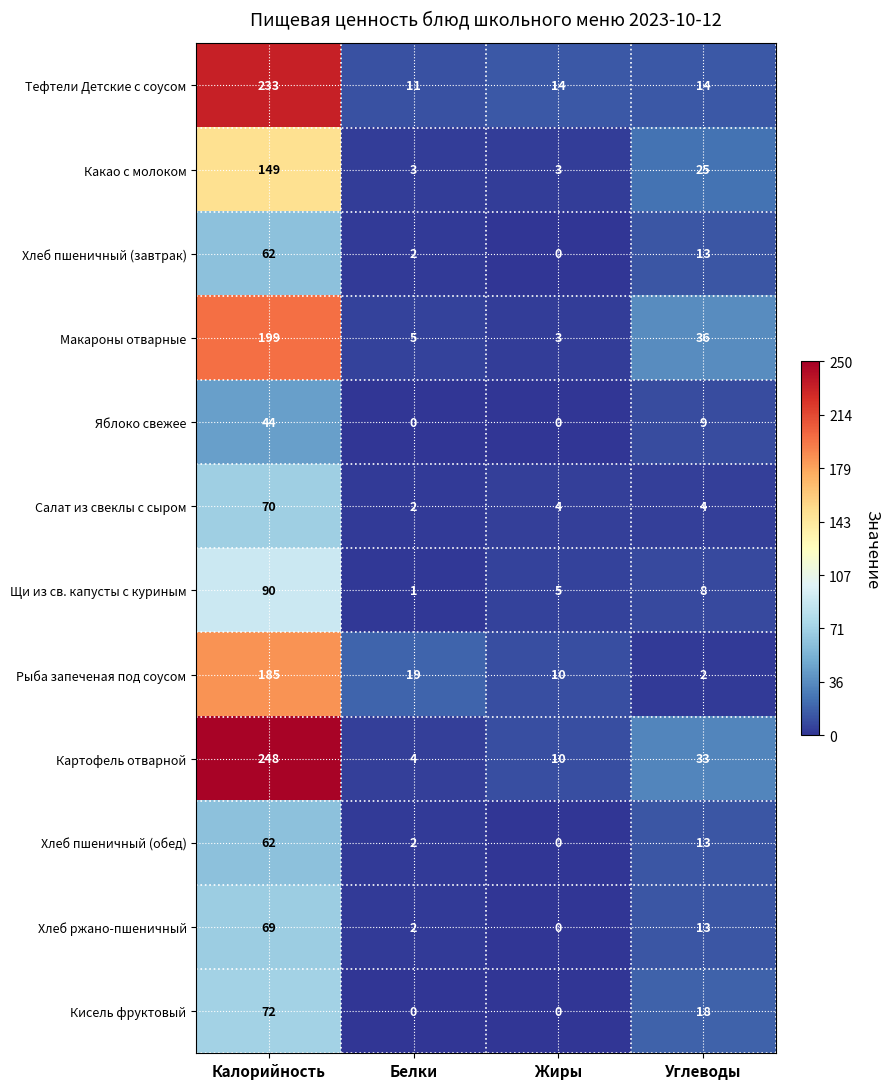

At which category is the sum across all series the highest?

Калорийность